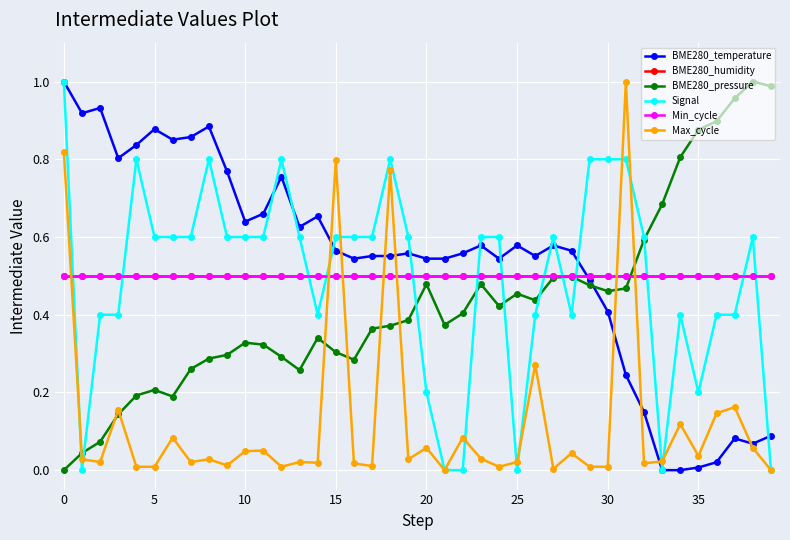

How many times do BME280_temperature and BME280_humidity cross each other?

1